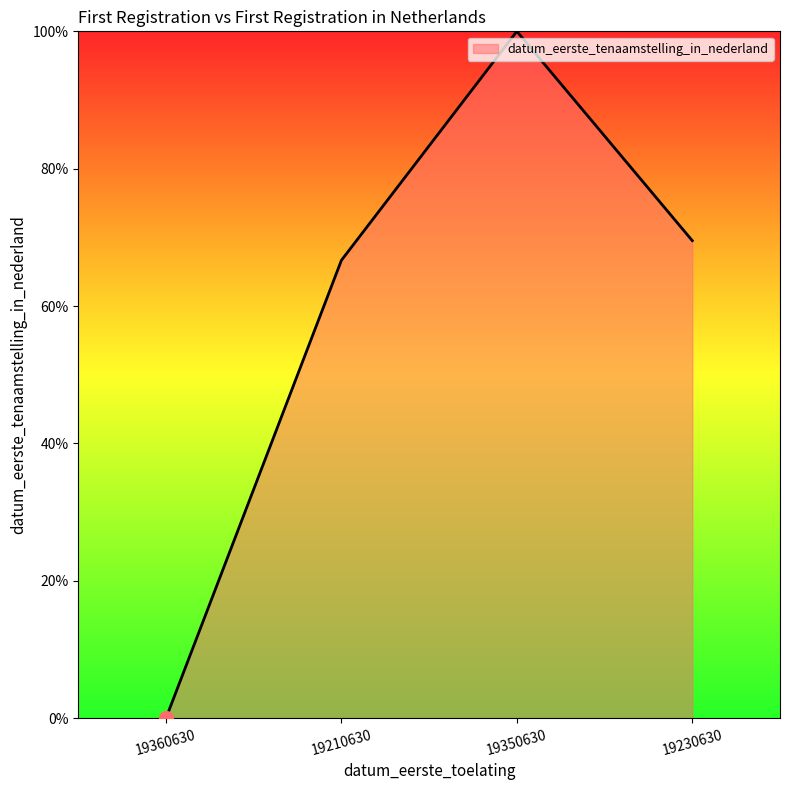

At which category does the chart reach its peak across all series?

19350630